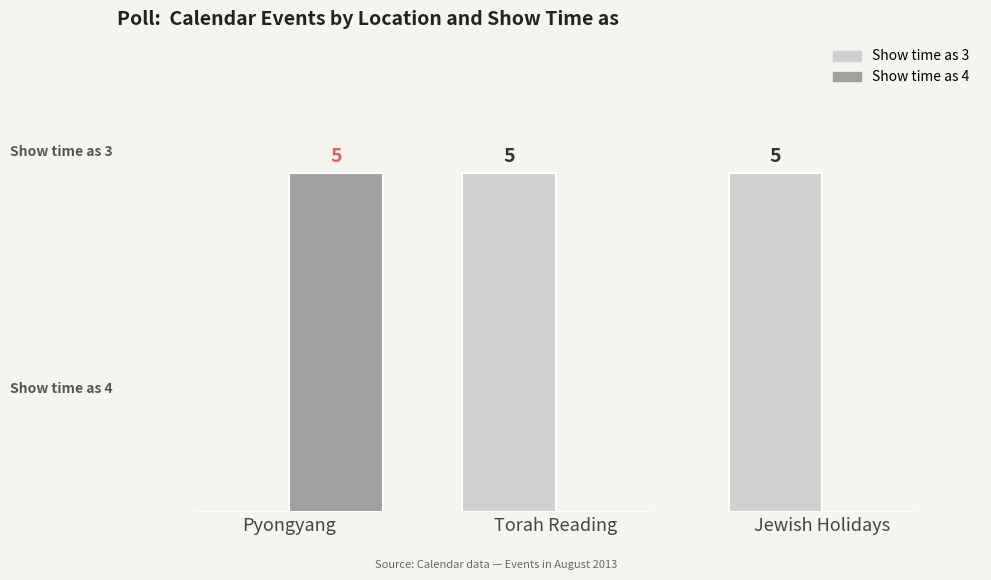

Which series has the largest total across all categories?

Show time as 3